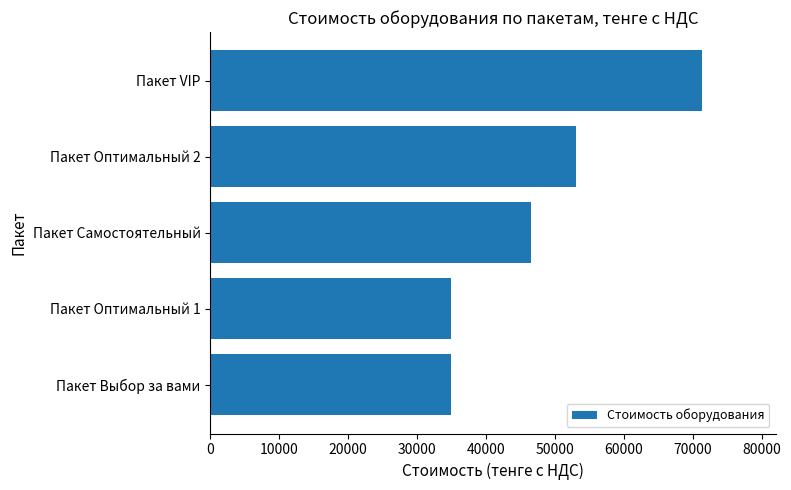

Are the bars horizontal?

Yes